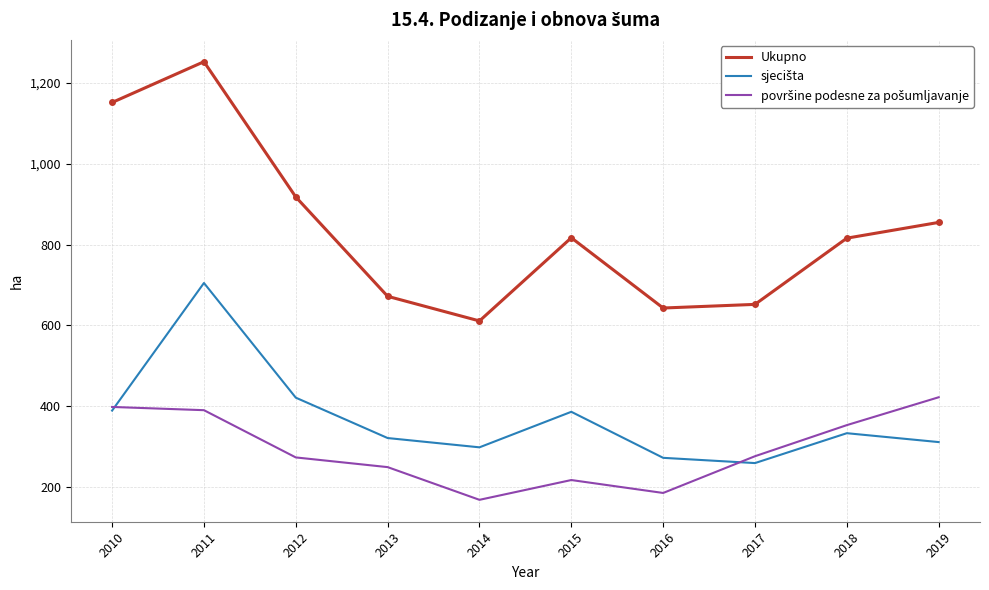

At which label is Ukupno closest to 932?

2012